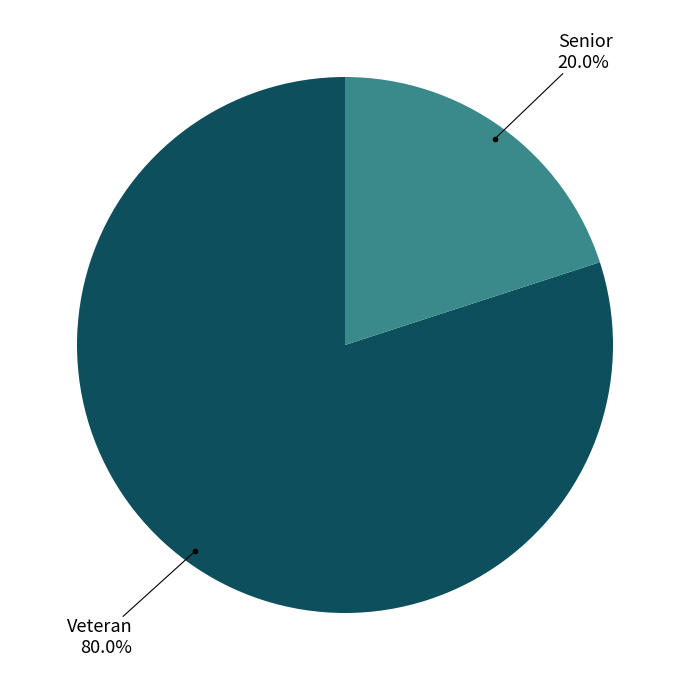

Is there any slice that represents more than half of the pie?

Yes